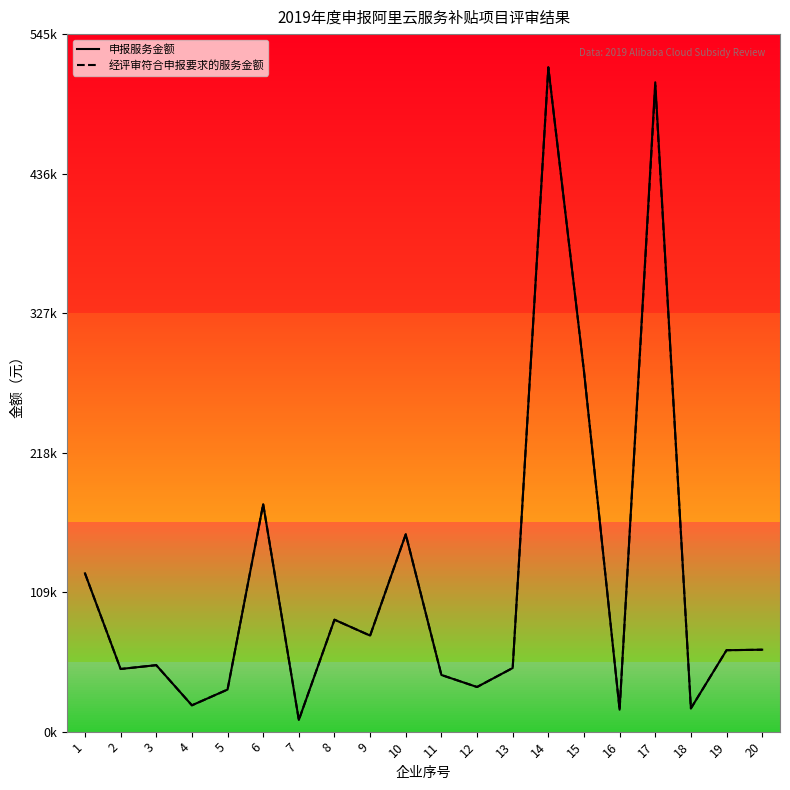

True or false: 申报服务金额 and 经评审符合申报要求的服务金额 cross at least once.

False